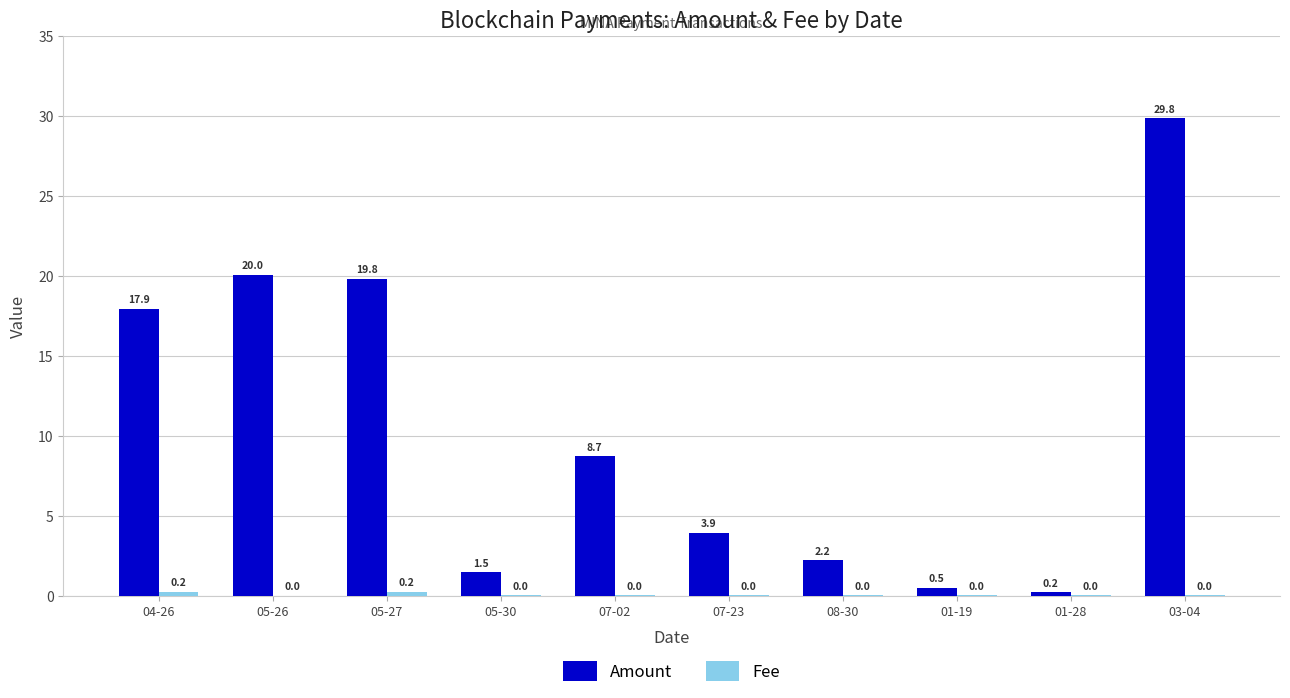

What is the total value across all series at 05-27?

20.0